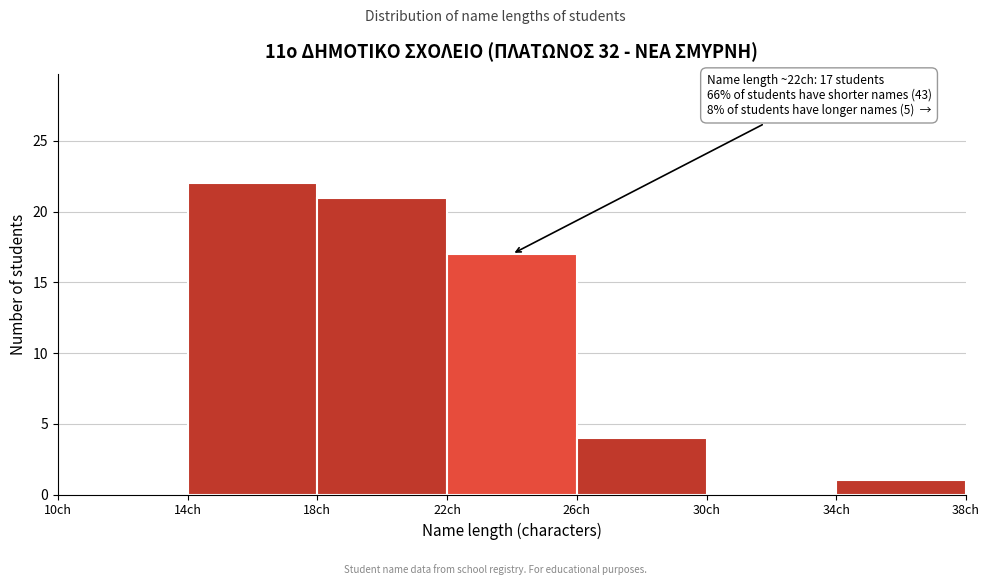

Which range on the x-axis has the tallest bar?

14 to 18